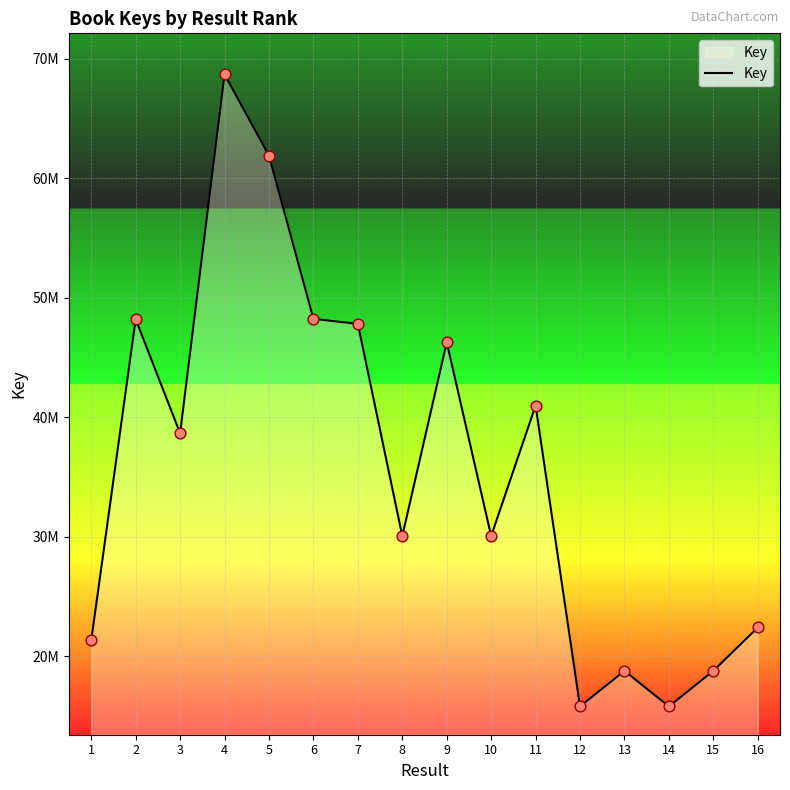

Between 15 and 2, which is larger?

2